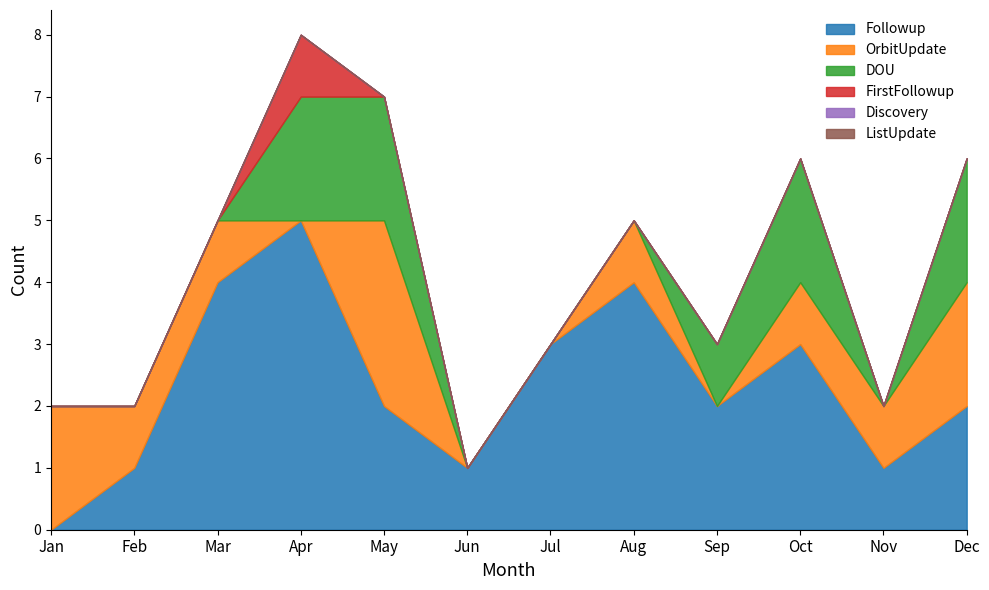

True or false: Followup and FirstFollowup intersect in this chart.

False